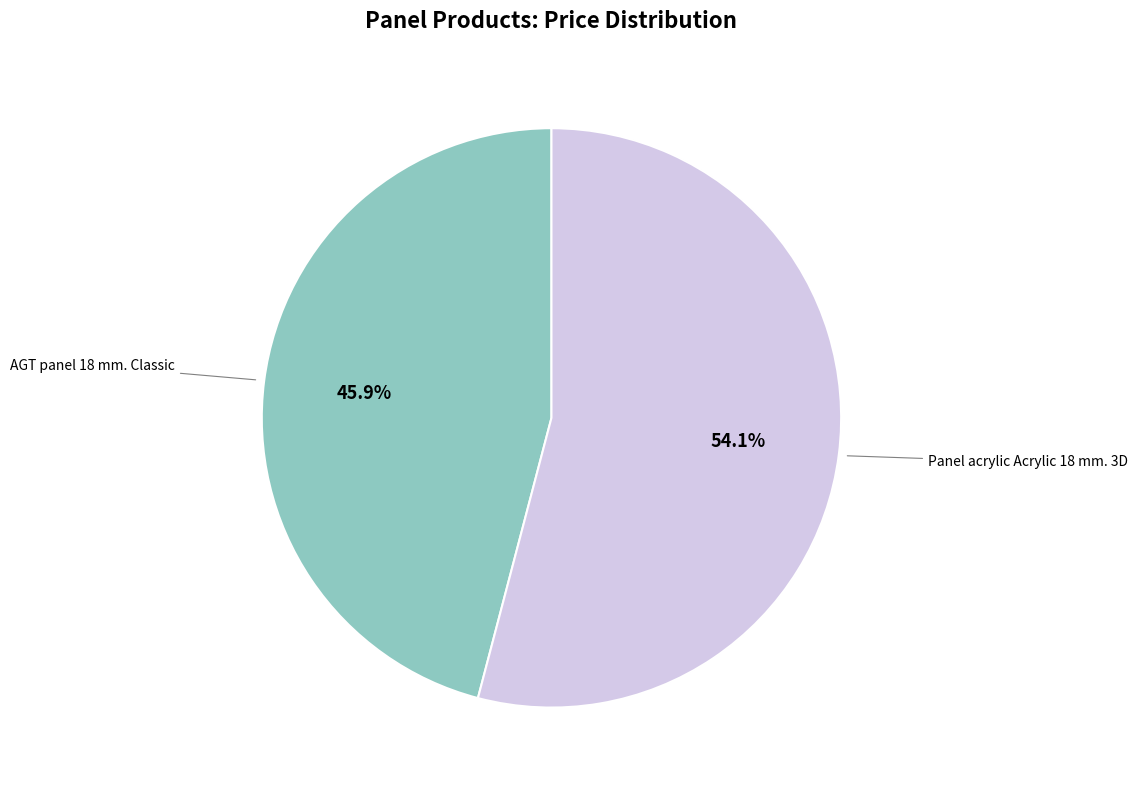

Is there any slice that represents more than half of the pie?

Yes